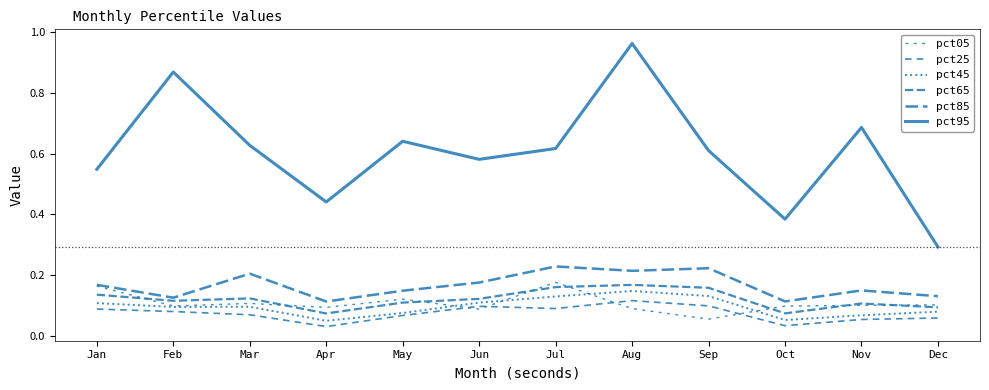

Reading left to right, what are all the values shown in this chart?

pct05: Jan=0.2	Feb=0.1	Mar=0.1	Apr=0.1	May=0.1	Jun=0.1	Jul=0.2	Aug=0.1	Sep=0.1	Oct=0.1	Nov=0.1	Dec=0.1
pct25: Jan=0.1	Feb=0.1	Mar=0.1	Apr=0.0	May=0.1	Jun=0.1	Jul=0.1	Aug=0.1	Sep=0.1	Oct=0.0	Nov=0.1	Dec=0.1
pct45: Jan=0.1	Feb=0.1	Mar=0.1	Apr=0.0	May=0.1	Jun=0.1	Jul=0.1	Aug=0.1	Sep=0.1	Oct=0.1	Nov=0.1	Dec=0.1
pct65: Jan=0.1	Feb=0.1	Mar=0.1	Apr=0.1	May=0.1	Jun=0.1	Jul=0.2	Aug=0.2	Sep=0.2	Oct=0.1	Nov=0.1	Dec=0.1
pct85: Jan=0.2	Feb=0.1	Mar=0.2	Apr=0.1	May=0.1	Jun=0.2	Jul=0.2	Aug=0.2	Sep=0.2	Oct=0.1	Nov=0.1	Dec=0.1
pct95: Jan=0.5	Feb=0.9	Mar=0.6	Apr=0.4	May=0.6	Jun=0.6	Jul=0.6	Aug=1.0	Sep=0.6	Oct=0.4	Nov=0.7	Dec=0.3